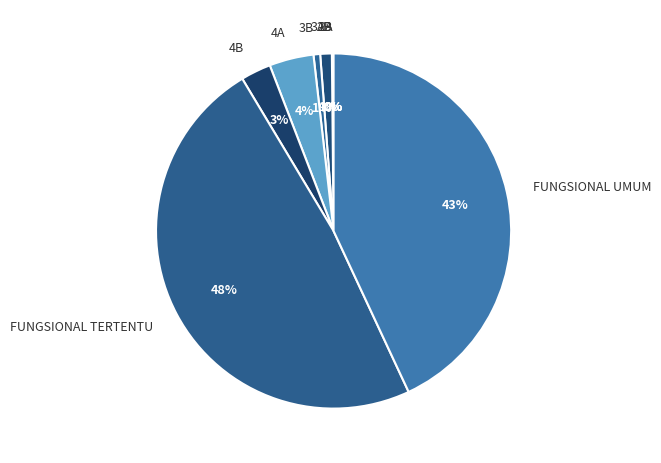

Is the sum of 4B and FUNGSIONAL UMUM greater than half?

No